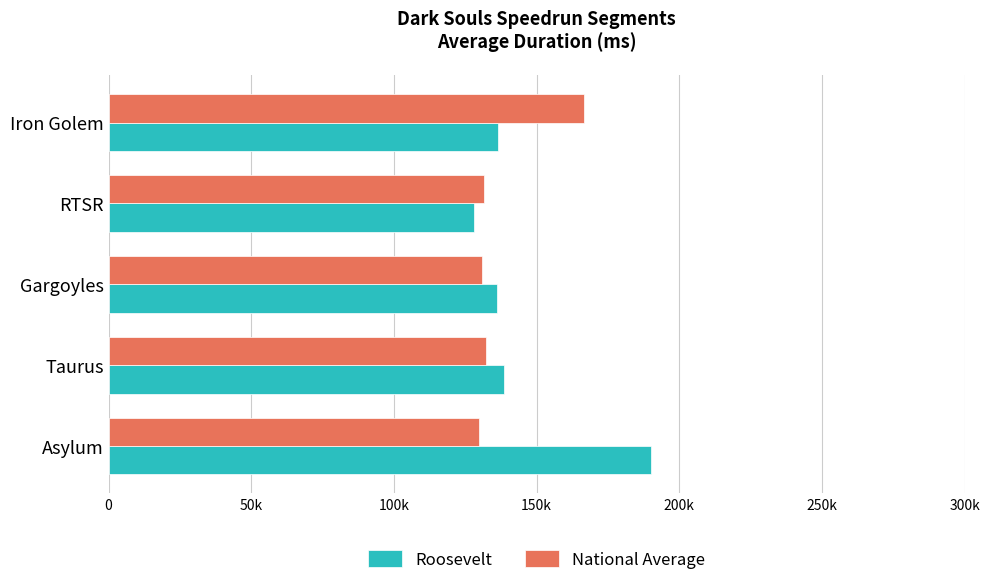

What are all the series names shown in the legend?

Roosevelt, National Average